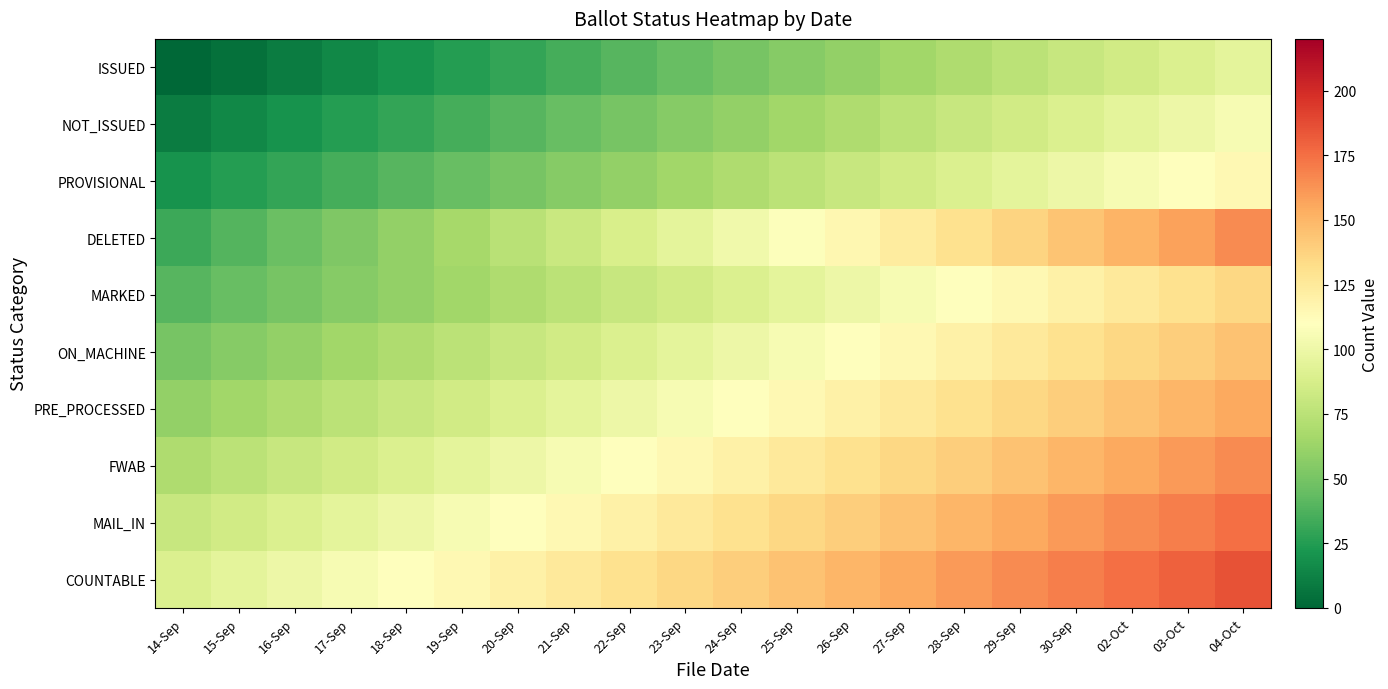

Reading left to right, transcribe all the data shown in this chart.

ISSUED: 14-Sep=0	15-Sep=5	16-Sep=10	17-Sep=15	18-Sep=20	19-Sep=25	20-Sep=30	21-Sep=35	22-Sep=40	23-Sep=45	24-Sep=50	25-Sep=55	26-Sep=60	27-Sep=65	28-Sep=70	29-Sep=75	30-Sep=80	02-Oct=85	03-Oct=90	04-Oct=95
NOT_ISSUED: 14-Sep=10	15-Sep=15	16-Sep=20	17-Sep=25	18-Sep=30	19-Sep=35	20-Sep=40	21-Sep=45	22-Sep=50	23-Sep=55	24-Sep=60	25-Sep=65	26-Sep=70	27-Sep=75	28-Sep=80	29-Sep=85	30-Sep=90	02-Oct=95	03-Oct=100	04-Oct=105
PROVISIONAL: 14-Sep=20	15-Sep=25	16-Sep=30	17-Sep=35	18-Sep=40	19-Sep=45	20-Sep=50	21-Sep=55	22-Sep=60	23-Sep=65	24-Sep=70	25-Sep=75	26-Sep=80	27-Sep=85	28-Sep=90	29-Sep=95	30-Sep=100	02-Oct=105	03-Oct=110	04-Oct=115
DELETED: 14-Sep=32	15-Sep=39	16-Sep=46	17-Sep=53	18-Sep=60	19-Sep=67	20-Sep=74	21-Sep=81	22-Sep=88	23-Sep=95	24-Sep=102	25-Sep=109	26-Sep=116	27-Sep=123	28-Sep=130	29-Sep=137	30-Sep=144	02-Oct=151	03-Oct=158	04-Oct=165
MARKED: 14-Sep=40	15-Sep=45	16-Sep=50	17-Sep=55	18-Sep=60	19-Sep=65	20-Sep=70	21-Sep=75	22-Sep=80	23-Sep=85	24-Sep=90	25-Sep=95	26-Sep=100	27-Sep=105	28-Sep=110	29-Sep=115	30-Sep=120	02-Oct=125	03-Oct=130	04-Oct=135
ON_MACHINE: 14-Sep=50	15-Sep=55	16-Sep=60	17-Sep=65	18-Sep=70	19-Sep=75	20-Sep=80	21-Sep=85	22-Sep=90	23-Sep=95	24-Sep=100	25-Sep=105	26-Sep=110	27-Sep=115	28-Sep=120	29-Sep=125	30-Sep=130	02-Oct=135	03-Oct=140	04-Oct=145
PRE_PROCESSED: 14-Sep=60	15-Sep=65	16-Sep=70	17-Sep=75	18-Sep=80	19-Sep=85	20-Sep=90	21-Sep=95	22-Sep=100	23-Sep=105	24-Sep=110	25-Sep=115	26-Sep=120	27-Sep=125	28-Sep=130	29-Sep=135	30-Sep=140	02-Oct=145	03-Oct=150	04-Oct=155
FWAB: 14-Sep=70	15-Sep=75	16-Sep=80	17-Sep=85	18-Sep=90	19-Sep=95	20-Sep=100	21-Sep=105	22-Sep=110	23-Sep=115	24-Sep=120	25-Sep=125	26-Sep=130	27-Sep=135	28-Sep=140	29-Sep=145	30-Sep=150	02-Oct=155	03-Oct=160	04-Oct=165
MAIL_IN: 14-Sep=80	15-Sep=85	16-Sep=90	17-Sep=95	18-Sep=100	19-Sep=105	20-Sep=110	21-Sep=115	22-Sep=120	23-Sep=125	24-Sep=130	25-Sep=135	26-Sep=140	27-Sep=145	28-Sep=150	29-Sep=155	30-Sep=160	02-Oct=165	03-Oct=170	04-Oct=175
COUNTABLE: 14-Sep=90	15-Sep=95	16-Sep=100	17-Sep=105	18-Sep=110	19-Sep=115	20-Sep=120	21-Sep=125	22-Sep=130	23-Sep=135	24-Sep=140	25-Sep=145	26-Sep=150	27-Sep=155	28-Sep=160	29-Sep=165	30-Sep=170	02-Oct=175	03-Oct=180	04-Oct=185